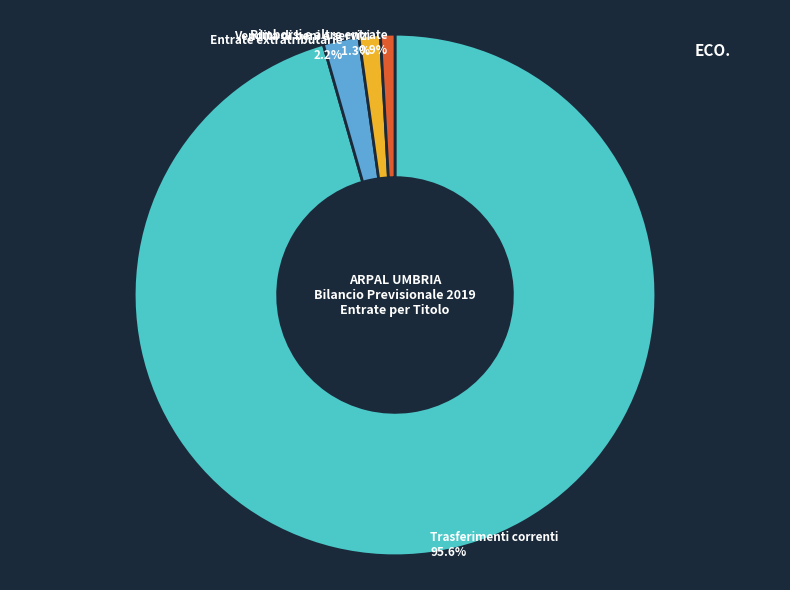

The Rimborsi e altre entrate slice represents 1% of the pie. True or false?

True